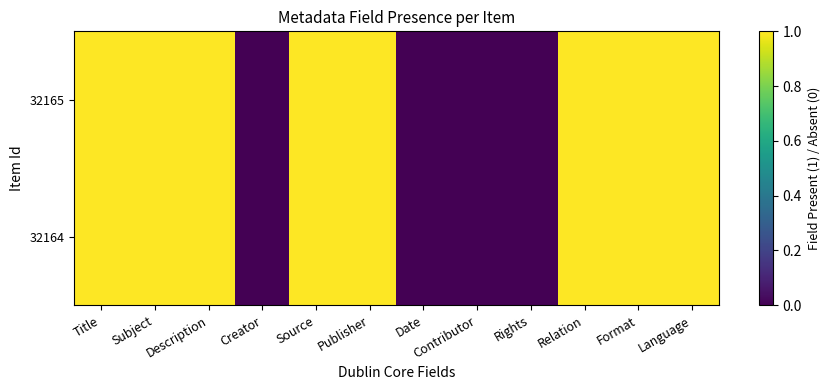

Which series has the largest total across all categories?

32165